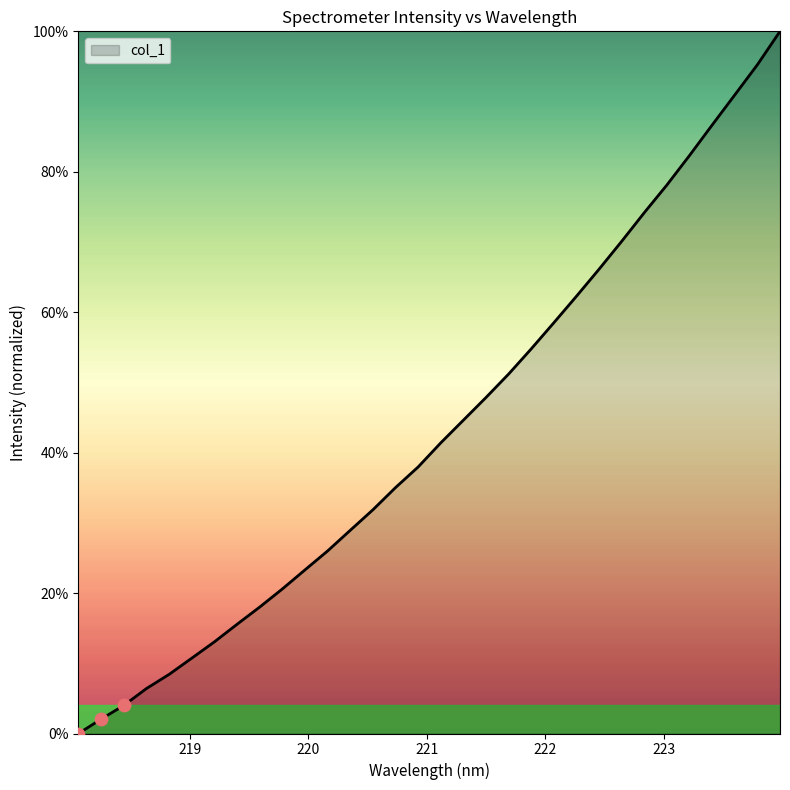

What is the difference between the maximum and minimum values?

100.0